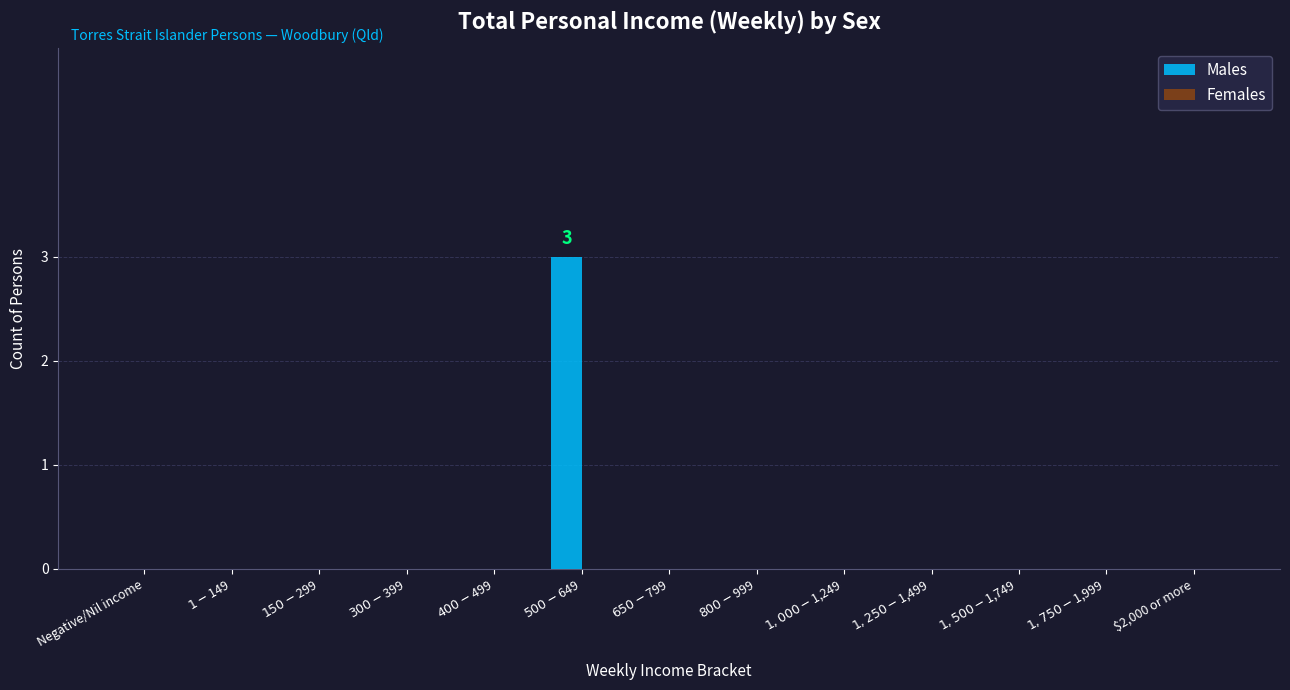

What is the sum of all values?

3